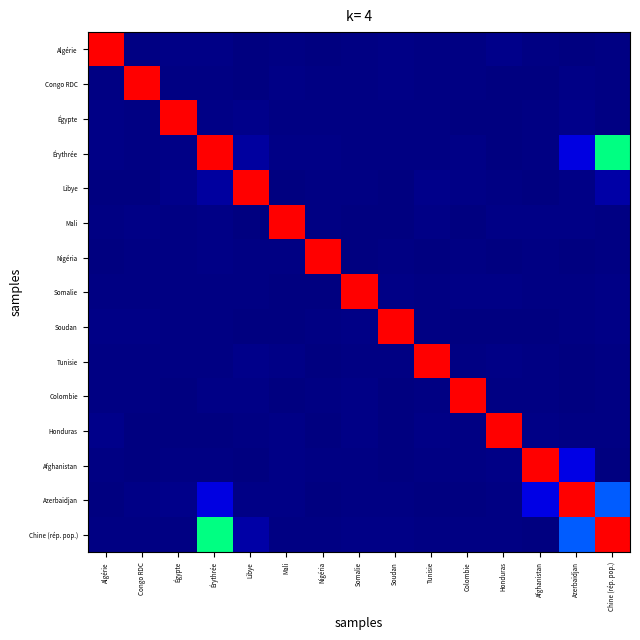

Reading right to left, list all the values displayed in this chart.

Algérie: Chine (rép. pop.)=0.7	Azerbaïdjan=0.6	Afghanistan=1.2	Honduras=1.8	Colombie=0.9	Tunisie=1.0	Soudan=1.4	Somalie=1.1	Nigéria=0.2	Mali=0.9	Libye=0.5	Érythrée=1.3	Égypte=1.3	Congo RDC=1.1	Algérie=142.0
Congo RDC: Chine (rép. pop.)=0.7	Azerbaïdjan=1.3	Afghanistan=0.6	Honduras=0.5	Colombie=1.0	Tunisie=1.0	Soudan=1.3	Somalie=0.7	Nigéria=0.9	Mali=1.4	Libye=0.6	Érythrée=0.7	Égypte=0.7	Congo RDC=142.0	Algérie=1.1
Égypte: Chine (rép. pop.)=0.9	Azerbaïdjan=1.8	Afghanistan=1.0	Honduras=0.7	Colombie=0.3	Tunisie=1.1	Soudan=1.0	Somalie=0.9	Nigéria=1.1	Mali=0.9	Libye=1.8	Érythrée=1.5	Égypte=142.0	Congo RDC=0.7	Algérie=1.3
Érythrée: Chine (rép. pop.)=70.5	Azerbaïdjan=15.9	Afghanistan=1.1	Honduras=0.1	Colombie=1.4	Tunisie=1.0	Soudan=1.0	Somalie=1.2	Nigéria=1.3	Mali=1.3	Libye=5.5	Érythrée=142.0	Égypte=1.5	Congo RDC=0.7	Algérie=1.3
Libye: Chine (rép. pop.)=6.4	Azerbaïdjan=1.6	Afghanistan=0.3	Honduras=0.8	Colombie=1.8	Tunisie=2.0	Soudan=0.3	Somalie=0.9	Nigéria=0.9	Mali=0.7	Libye=142.0	Érythrée=5.5	Égypte=1.8	Congo RDC=0.6	Algérie=0.5
Mali: Chine (rép. pop.)=0.7	Azerbaïdjan=1.5	Afghanistan=1.3	Honduras=1.4	Colombie=0.6	Tunisie=1.3	Soudan=0.5	Somalie=0.6	Nigéria=1.1	Mali=142.0	Libye=0.7	Érythrée=1.3	Égypte=0.9	Congo RDC=1.4	Algérie=0.9
Nigéria: Chine (rép. pop.)=1.2	Azerbaïdjan=0.6	Afghanistan=1.1	Honduras=0.7	Colombie=0.7	Tunisie=0.4	Soudan=0.8	Somalie=0.6	Nigéria=142.0	Mali=1.1	Libye=0.9	Érythrée=1.3	Égypte=1.1	Congo RDC=0.9	Algérie=0.2
Somalie: Chine (rép. pop.)=1.3	Azerbaïdjan=1.1	Afghanistan=0.7	Honduras=1.3	Colombie=1.6	Tunisie=1.1	Soudan=1.7	Somalie=142.0	Nigéria=0.6	Mali=0.6	Libye=0.9	Érythrée=1.2	Égypte=0.9	Congo RDC=0.7	Algérie=1.1
Soudan: Chine (rép. pop.)=1.6	Azerbaïdjan=1.2	Afghanistan=0.6	Honduras=0.4	Colombie=0.7	Tunisie=0.8	Soudan=142.0	Somalie=1.7	Nigéria=0.8	Mali=0.5	Libye=0.3	Érythrée=1.0	Égypte=1.0	Congo RDC=1.3	Algérie=1.4
Tunisie: Chine (rép. pop.)=1.1	Azerbaïdjan=0.7	Afghanistan=0.7	Honduras=1.3	Colombie=0.8	Tunisie=142.0	Soudan=0.8	Somalie=1.1	Nigéria=0.4	Mali=1.3	Libye=2.0	Érythrée=1.0	Égypte=1.1	Congo RDC=1.0	Algérie=1.0
Colombie: Chine (rép. pop.)=0.7	Azerbaïdjan=0.5	Afghanistan=0.7	Honduras=0.8	Colombie=142.0	Tunisie=0.8	Soudan=0.7	Somalie=1.6	Nigéria=0.7	Mali=0.6	Libye=1.8	Érythrée=1.4	Égypte=0.3	Congo RDC=1.0	Algérie=0.9
Honduras: Chine (rép. pop.)=0.7	Azerbaïdjan=1.0	Afghanistan=1.3	Honduras=142.0	Colombie=0.8	Tunisie=1.3	Soudan=0.4	Somalie=1.3	Nigéria=0.7	Mali=1.4	Libye=0.8	Érythrée=0.1	Égypte=0.7	Congo RDC=0.5	Algérie=1.8
Afghanistan: Chine (rép. pop.)=0.4	Azerbaïdjan=16.3	Afghanistan=142.0	Honduras=1.3	Colombie=0.7	Tunisie=0.7	Soudan=0.6	Somalie=0.7	Nigéria=1.1	Mali=1.3	Libye=0.3	Érythrée=1.1	Égypte=1.0	Congo RDC=0.6	Algérie=1.2
Azerbaïdjan: Chine (rép. pop.)=30.5	Azerbaïdjan=142.0	Afghanistan=16.3	Honduras=1.0	Colombie=0.5	Tunisie=0.7	Soudan=1.2	Somalie=1.1	Nigéria=0.6	Mali=1.5	Libye=1.6	Érythrée=15.9	Égypte=1.8	Congo RDC=1.3	Algérie=0.6
Chine (rép. pop.): Chine (rép. pop.)=142.0	Azerbaïdjan=30.5	Afghanistan=0.4	Honduras=0.7	Colombie=0.7	Tunisie=1.1	Soudan=1.6	Somalie=1.3	Nigéria=1.2	Mali=0.7	Libye=6.4	Érythrée=70.5	Égypte=0.9	Congo RDC=0.7	Algérie=0.7